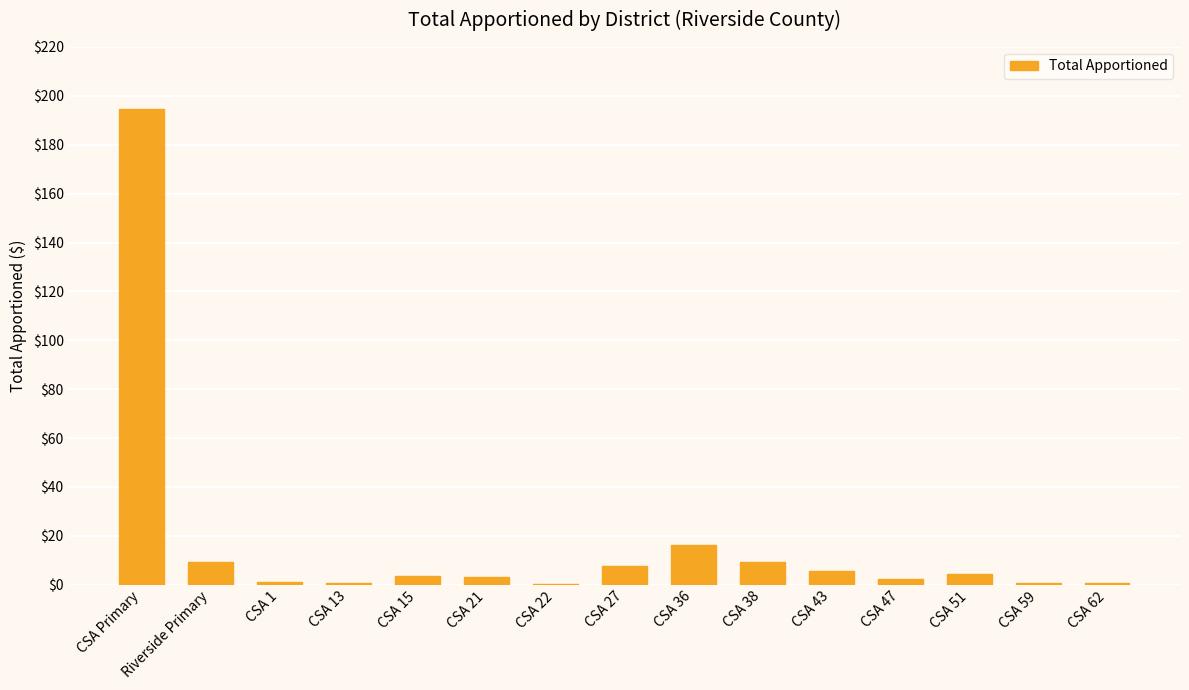

What is the maximum value shown in the chart?

194.7